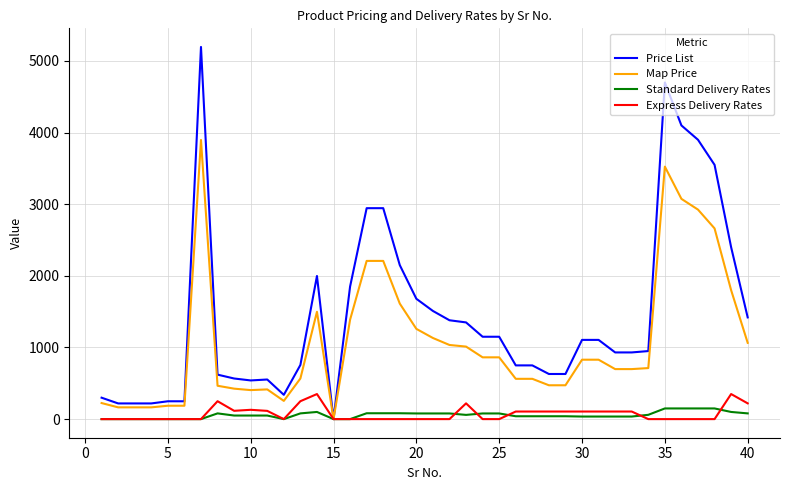

Rank the series by their maximum value, from highest to lowest.

Price List, Map Price, Express Delivery Rates, Standard Delivery Rates